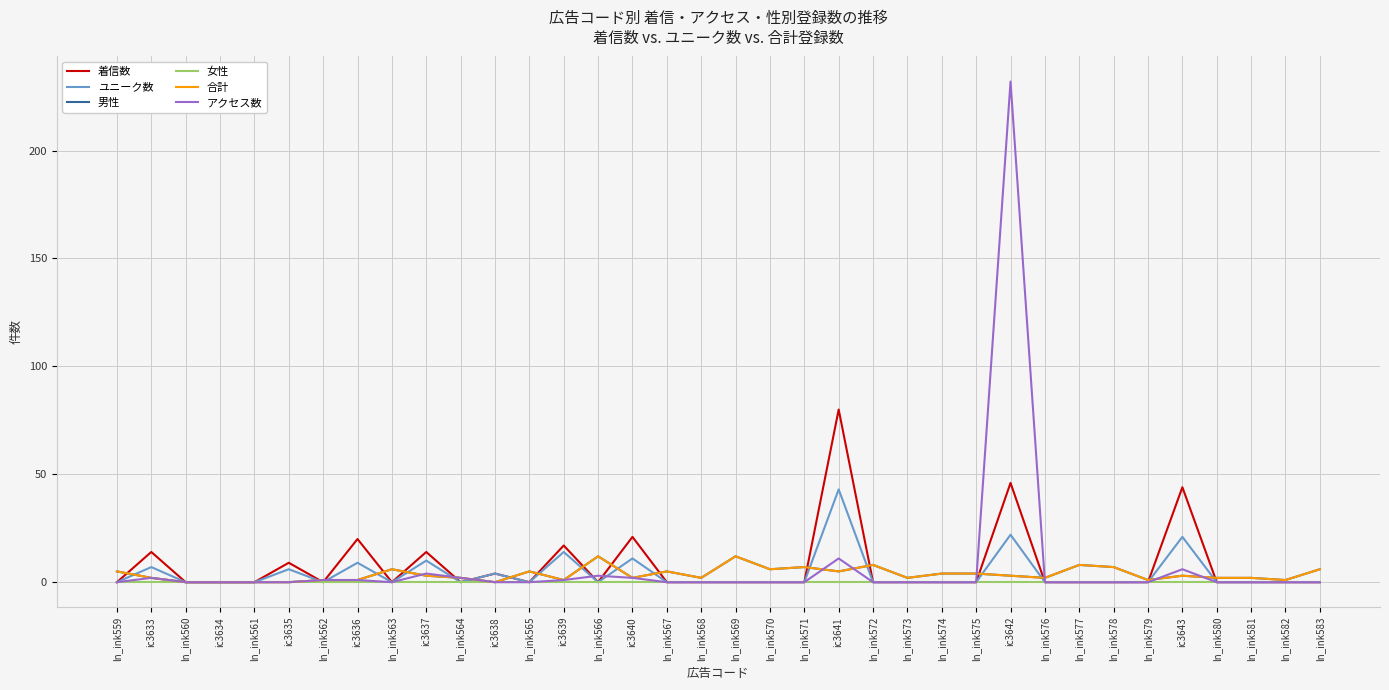

Rank the categories by アクセス数 value from lowest to highest.

ln_ink559, ln_ink560, ic3634, ln_ink561, ic3635, ln_ink563, ic3638, ln_ink565, ln_ink567, ln_ink568, ln_ink569, ln_ink570, ln_ink571, ln_ink572, ln_ink573, ln_ink574, ln_ink575, ln_ink576, ln_ink577, ln_ink578, ln_ink579, ln_ink580, ln_ink581, ln_ink582, ln_ink583, ln_ink562, ic3636, ic3639, ic3633, ln_ink564, ic3640, ln_ink566, ic3637, ic3643, ic3641, ic3642